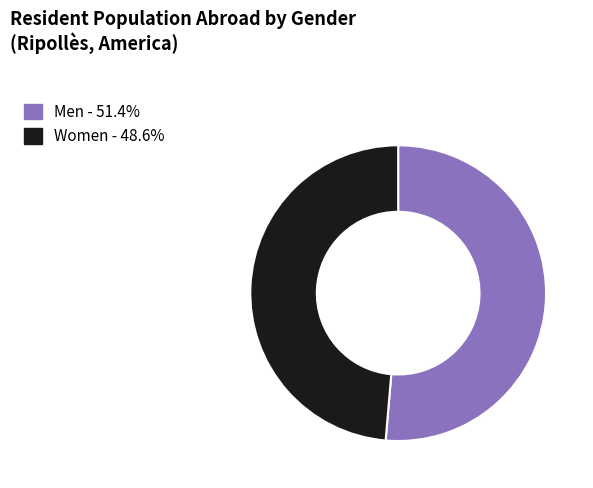

Rank the categories by value from lowest to highest.

Women, Men